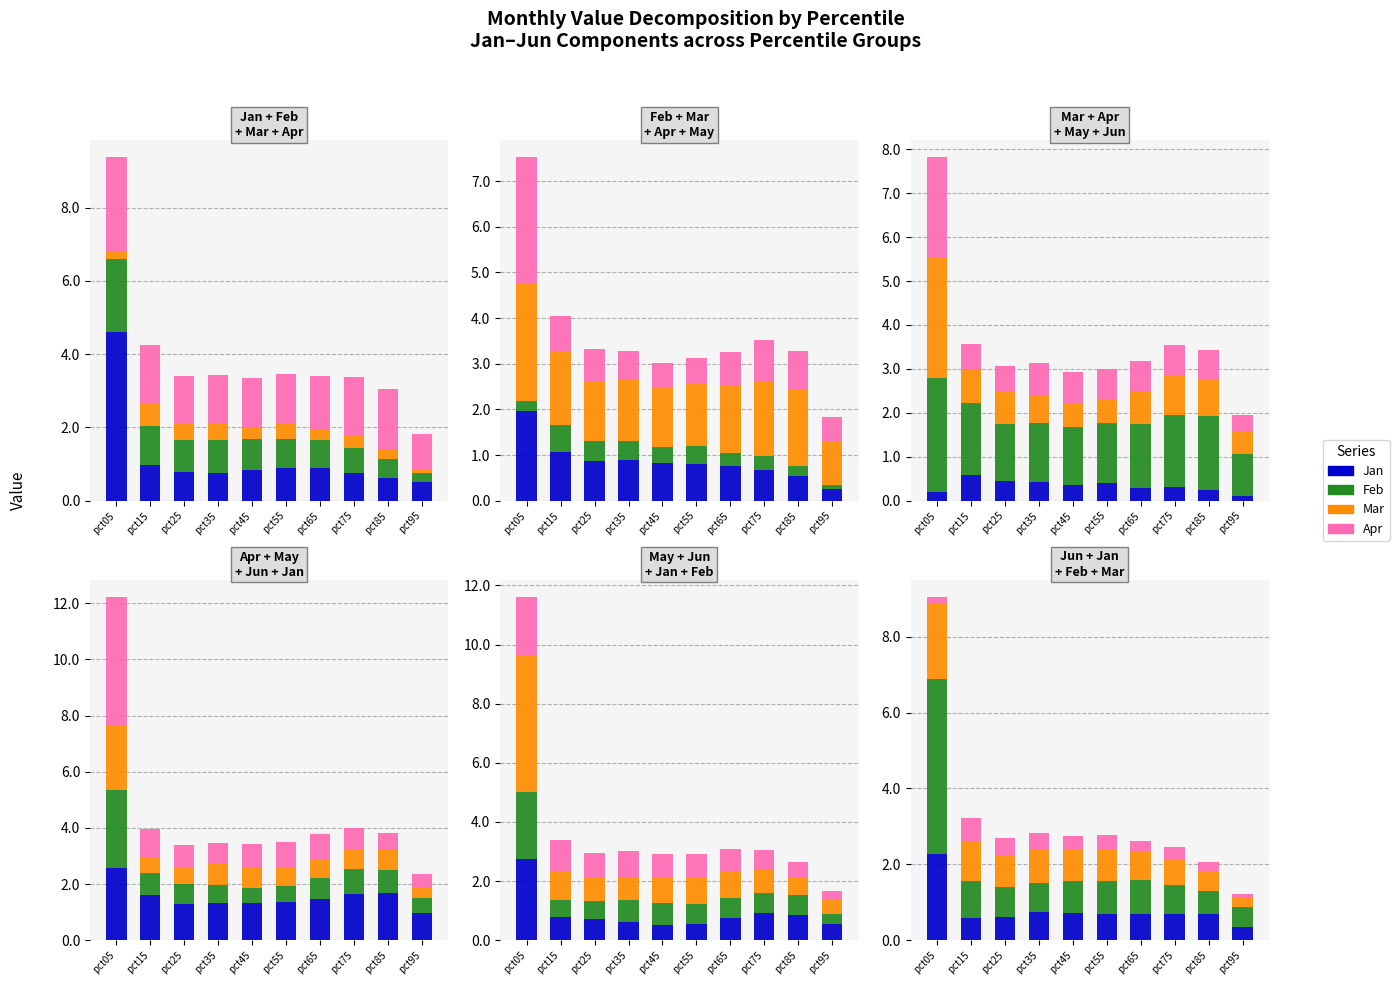

At which label is Jan closest to 2?

pct15